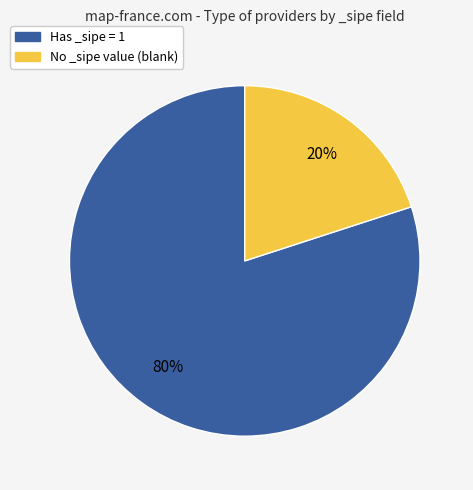

To the nearest percent, what is the difference between the largest and smallest slice percentages?

60%